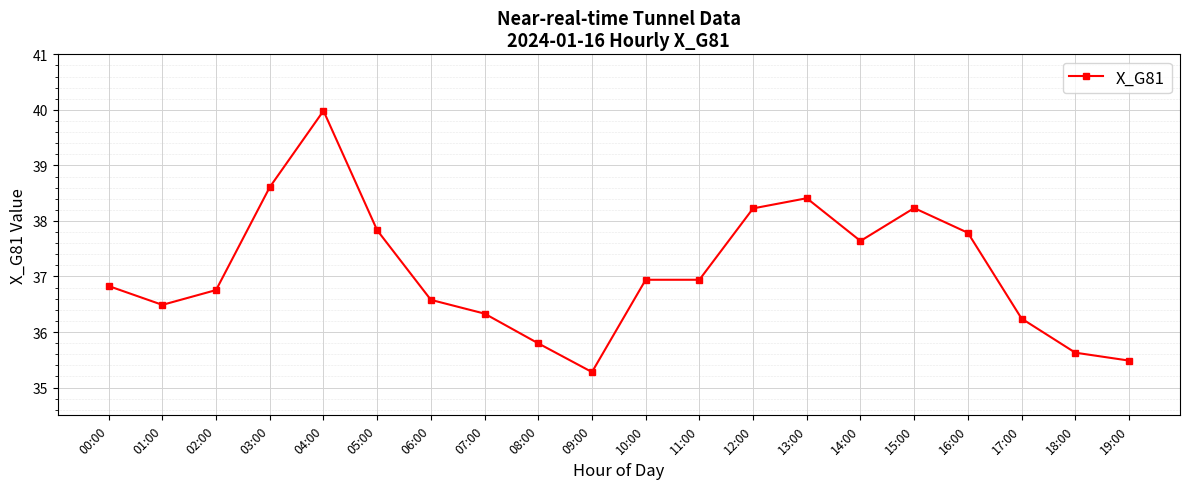

True or false: there are more than 1 points higher than both neighbors.

True